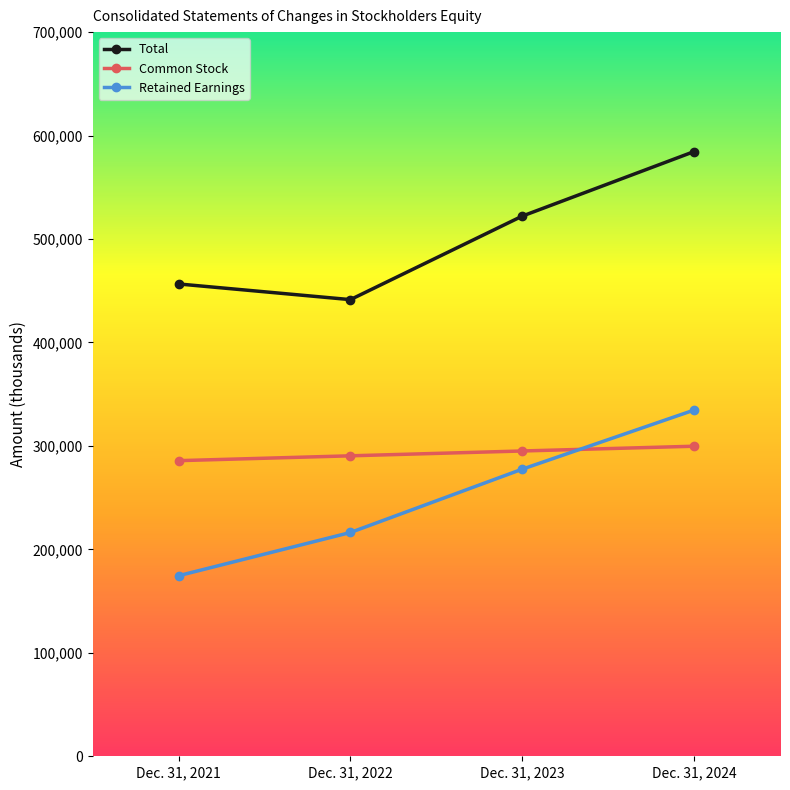

Between Dec. 31, 2021 and Dec. 31, 2023, which series saw the biggest shift?

Retained Earnings